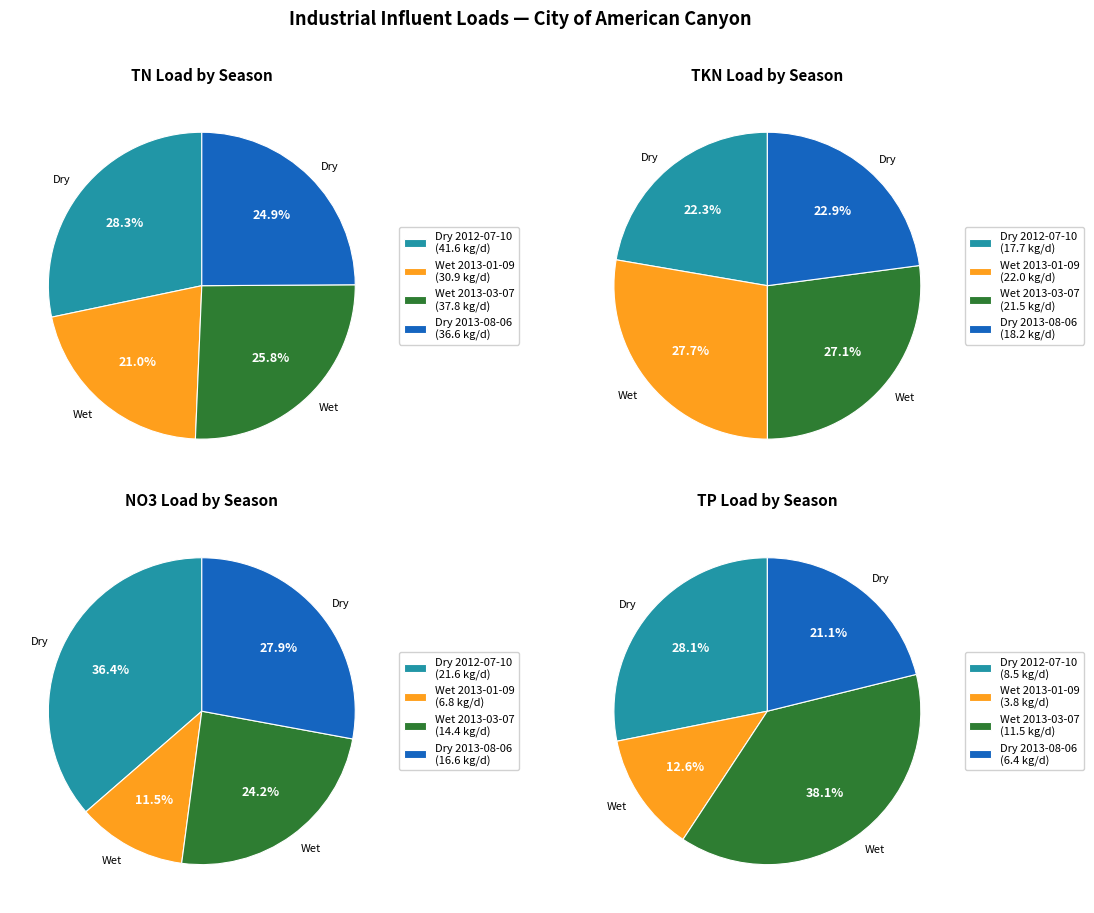

What percentage do Dry 2012-07-10 and Dry 2013-08-06 together represent?

53.2%